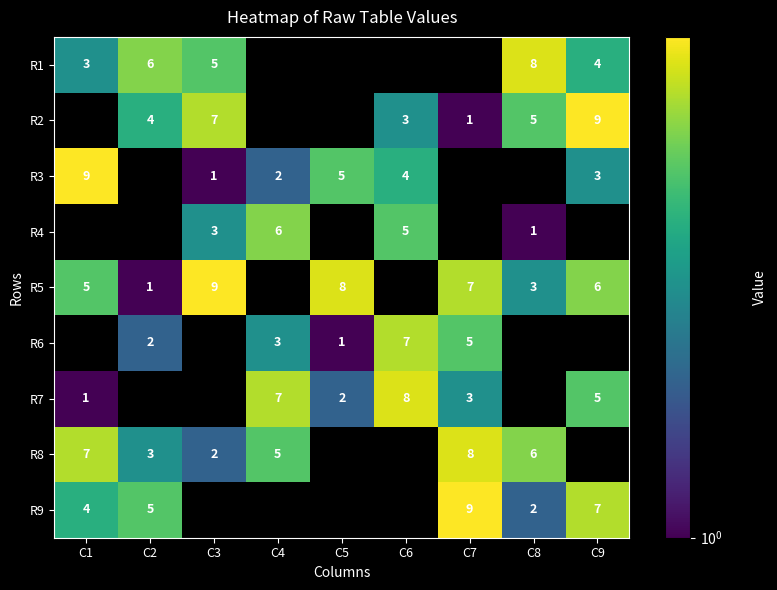

The value of R3 at C4 is 3. True or false?

False